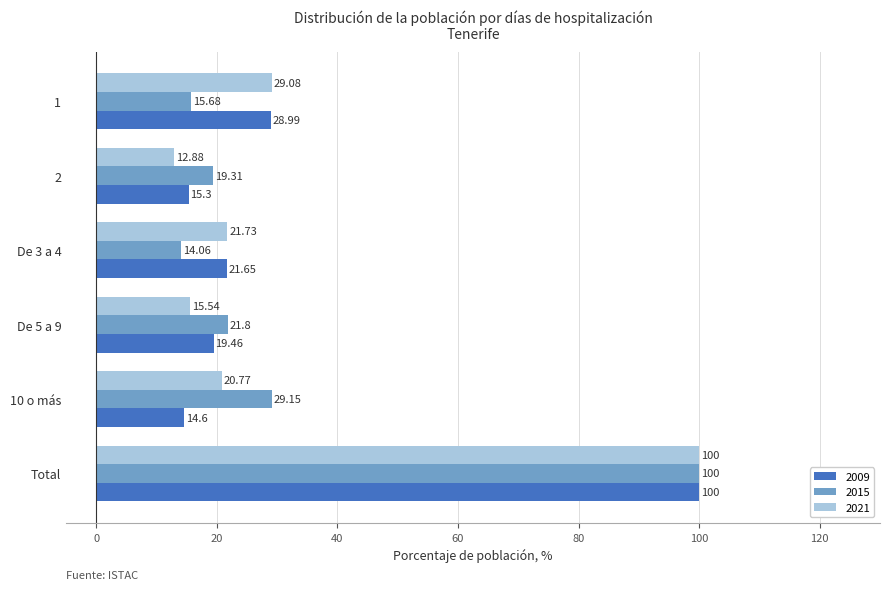

What is the difference between the highest and lowest values at De 5 a 9?

6.3